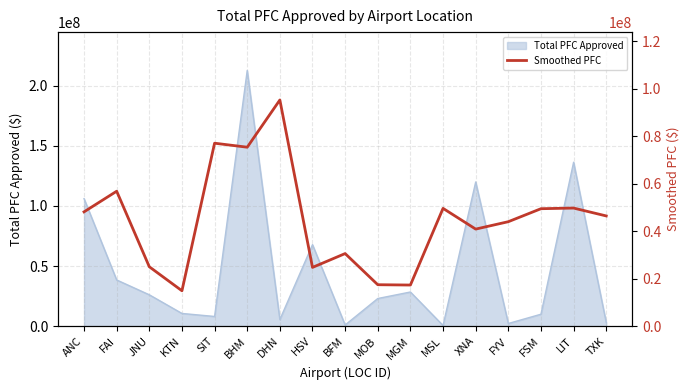

True or false: Total PFC Approved has a value of 9938242 at FSM.

True